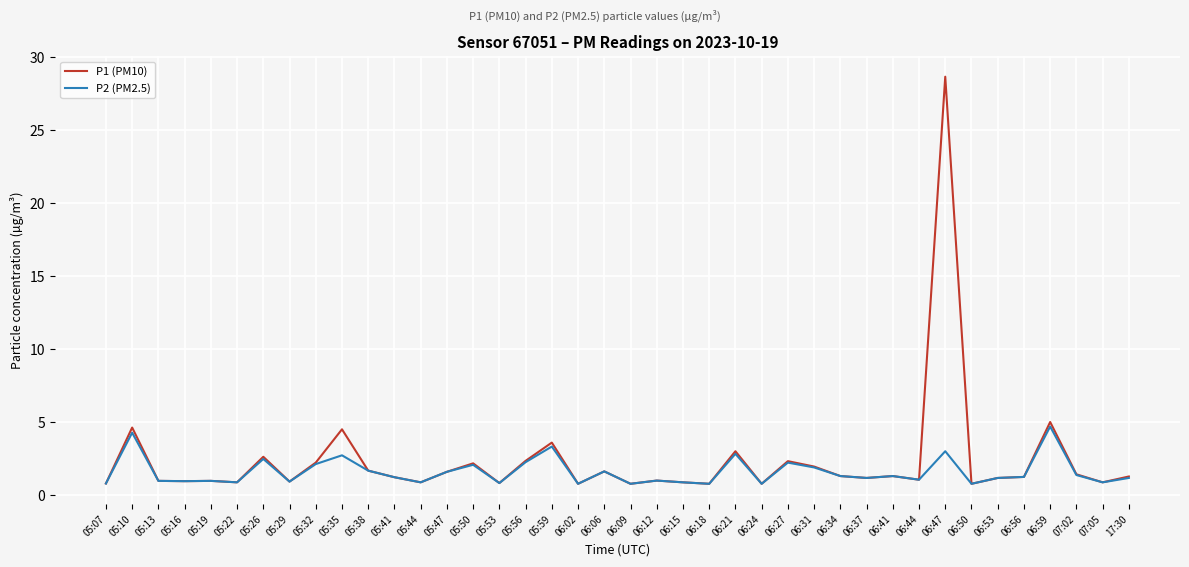

The P1 (PM10) series shows 1.8 at 06:59. True or false?

False